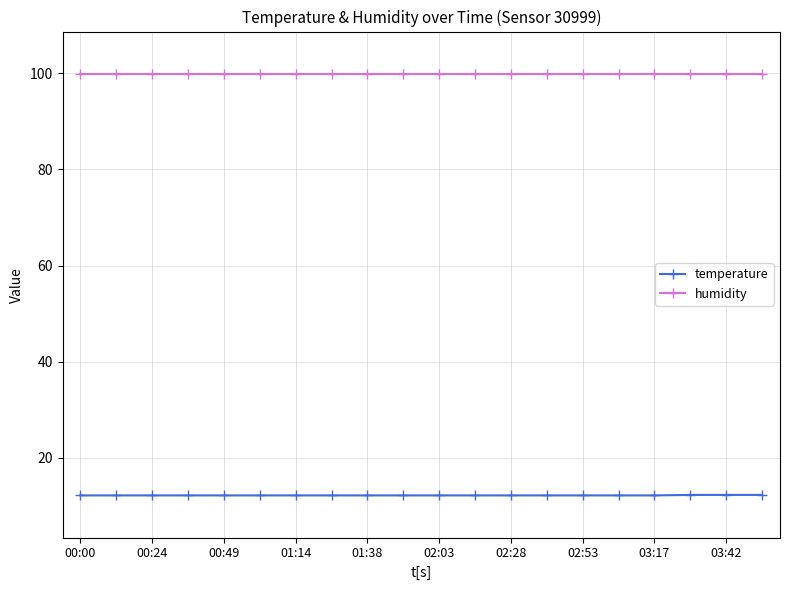

List the series in order of their overall mean, lowest first.

temperature, humidity